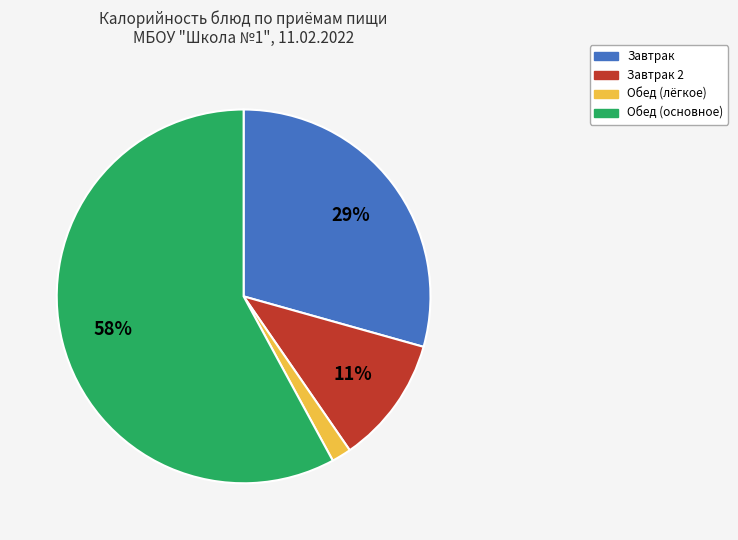

To the nearest percent, what is the difference between the largest and smallest slice percentages?

56%